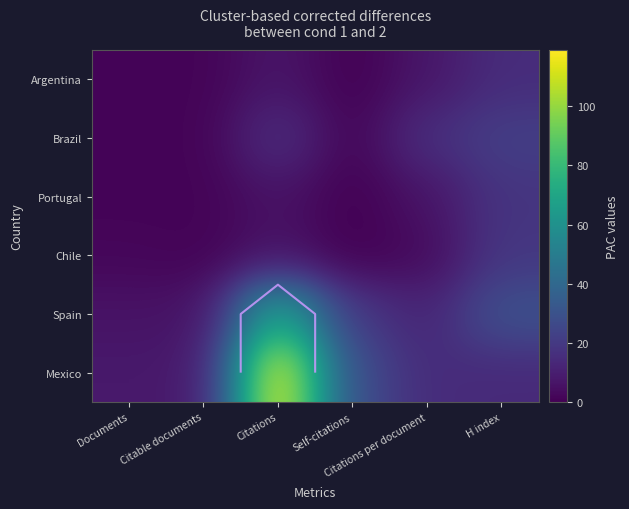

List the series in order of their peak value, lowest first.

Argentina, Portugal, Chile, Brazil, Spain, Mexico